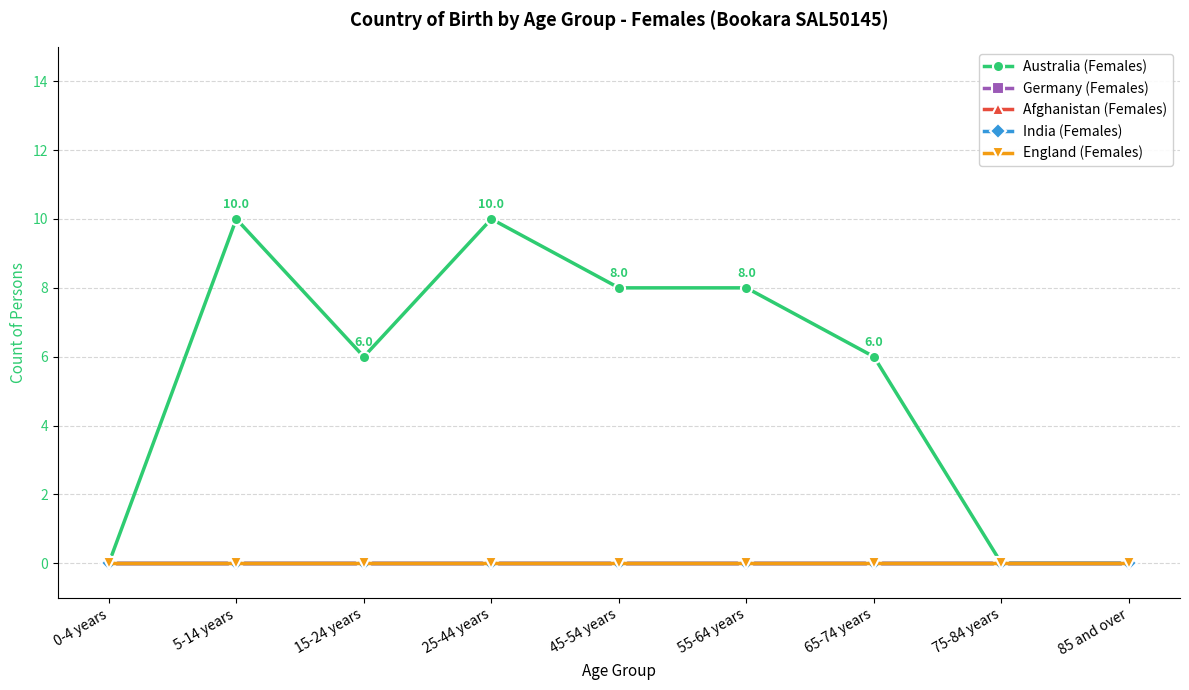

True or false: India (Females) and England (Females) cross at least once.

False